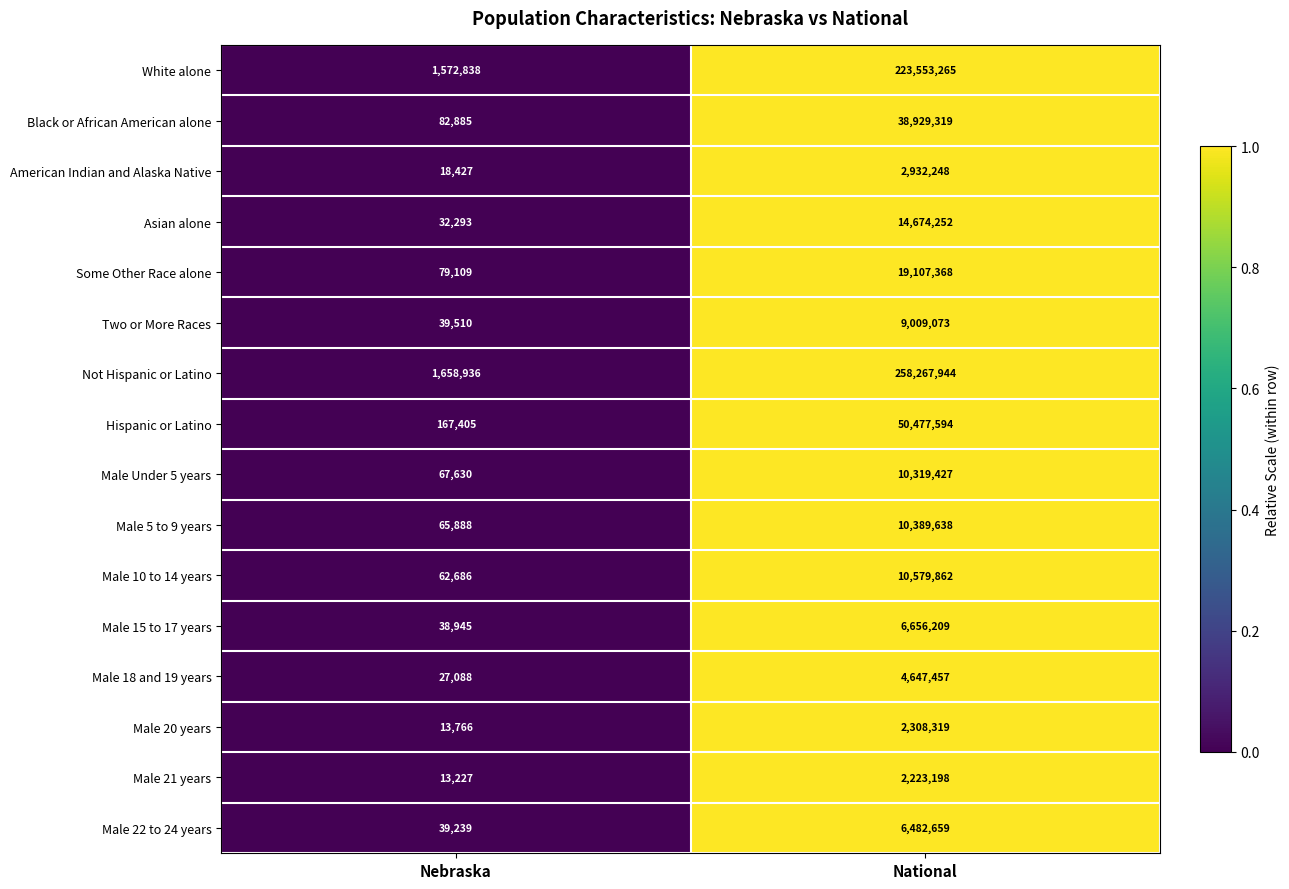

Is it true that Two or More Races equals 9009073 at National?

True